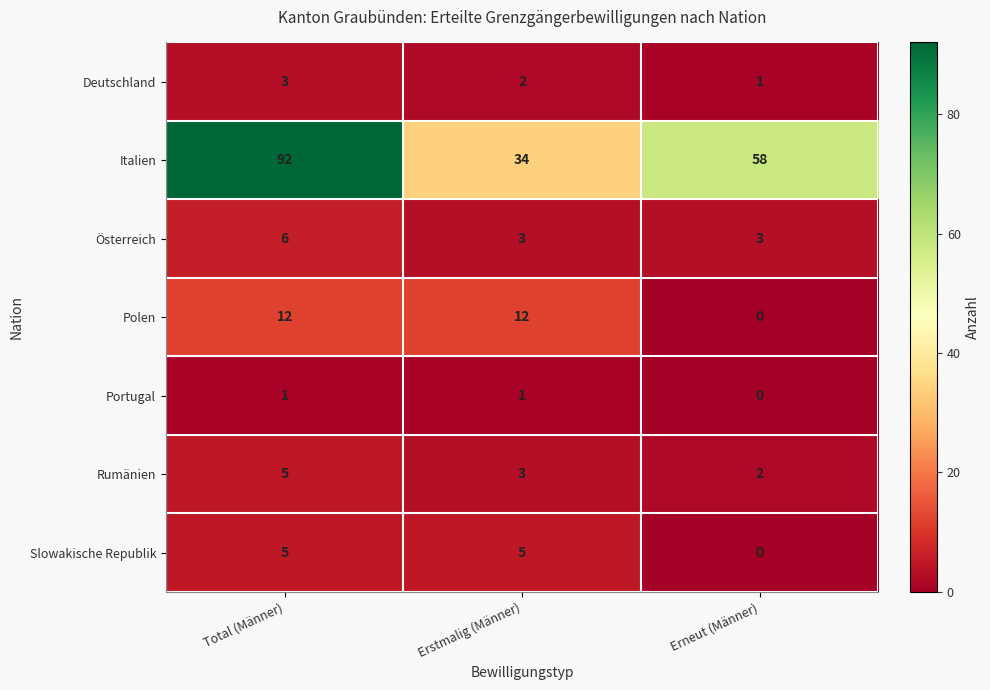

What is the difference between the Österreich values at Erstmalig (Männer) and Total (Männer)?

3